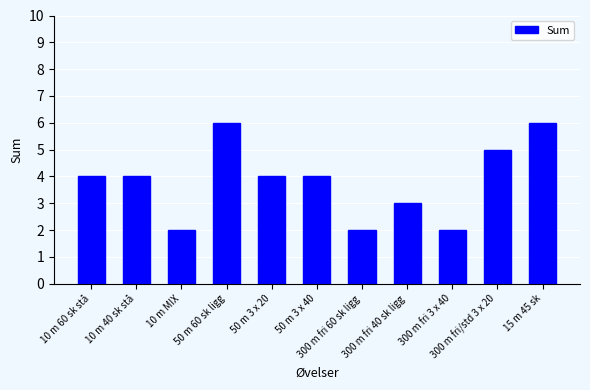

What is the difference between the values at 50 m 3 x 40 and 300 m fri 3 x 40?

2